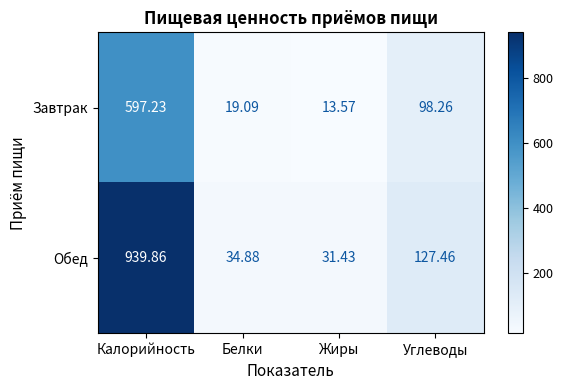

List the labels in order of Обед value, largest first.

Калорийность, Углеводы, Белки, Жиры